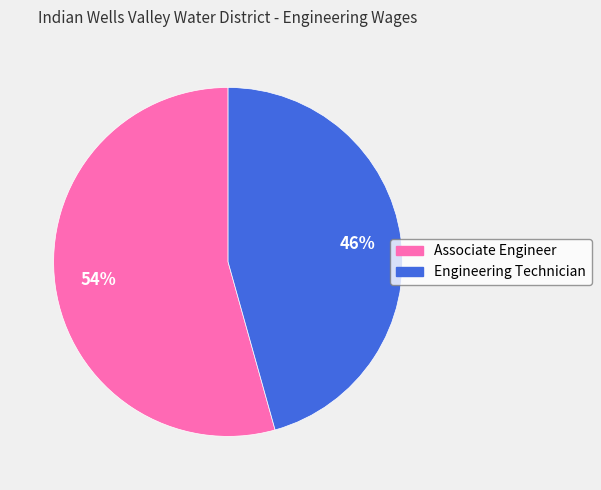

Which category has the biggest portion of the pie?

Associate Engineer